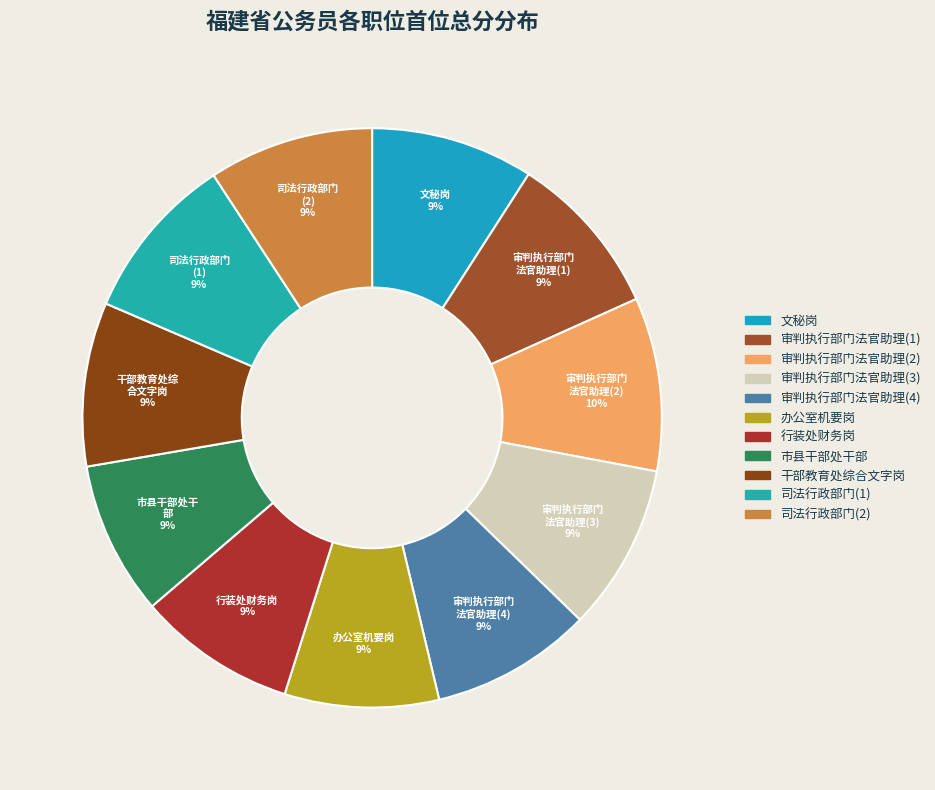

To the nearest percent, what percentage of the pie is 市县干部处干部?

9%